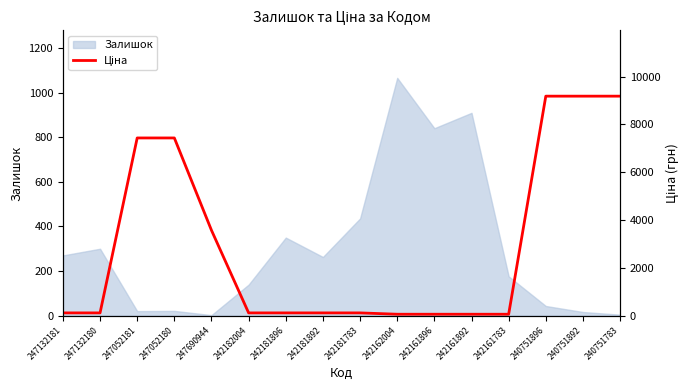

At which label does Залишок reach its peak?

242162004